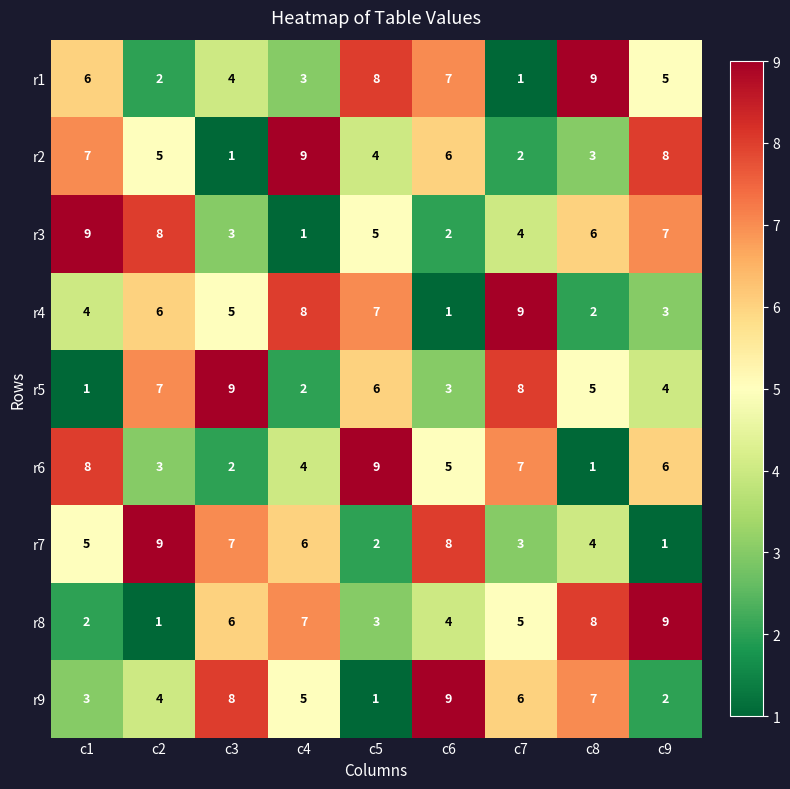

True or false: r9 has a value of 2 at c9.

True